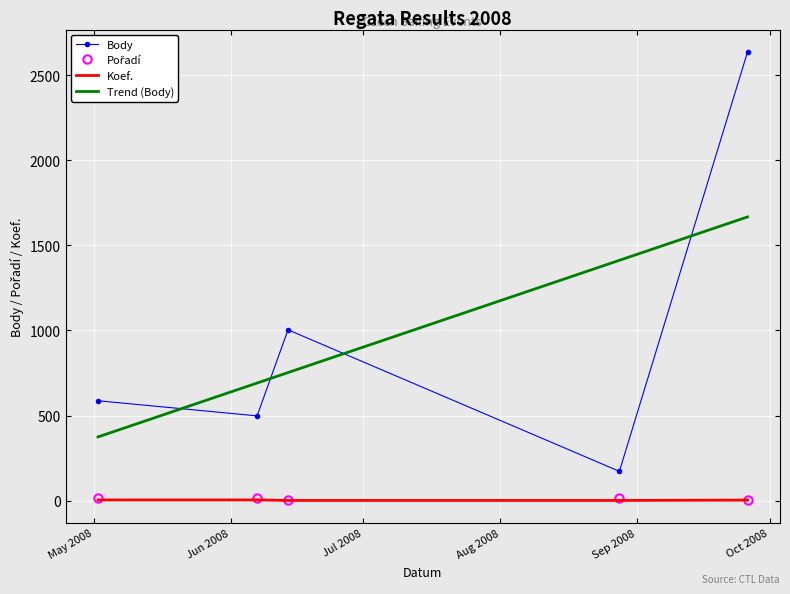

True or false: Trend (Body) and Body intersect in this chart.

True